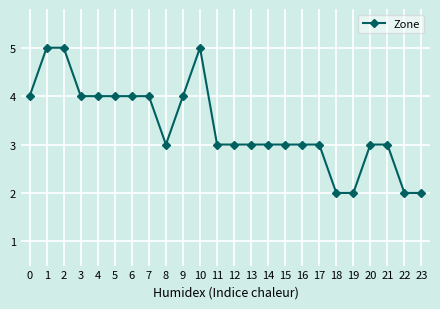

Is it true that the value at 10 is 9?

False